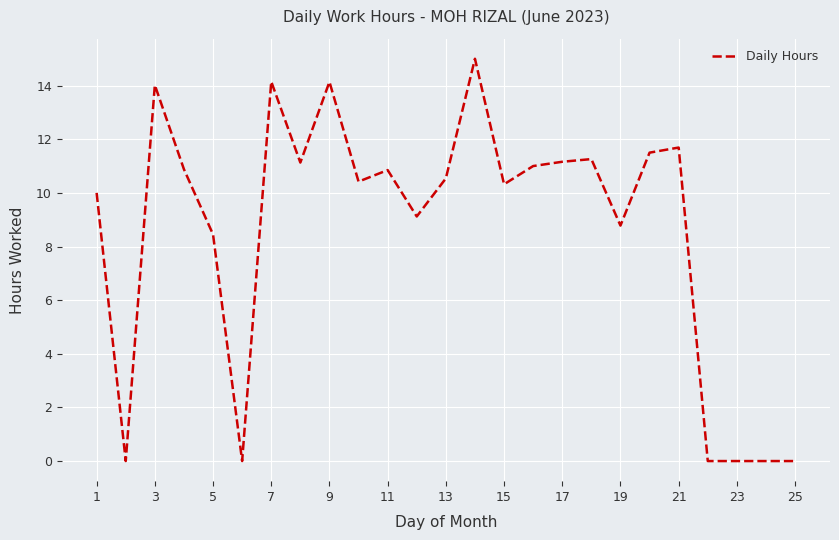

How many series are shown in this chart?

1